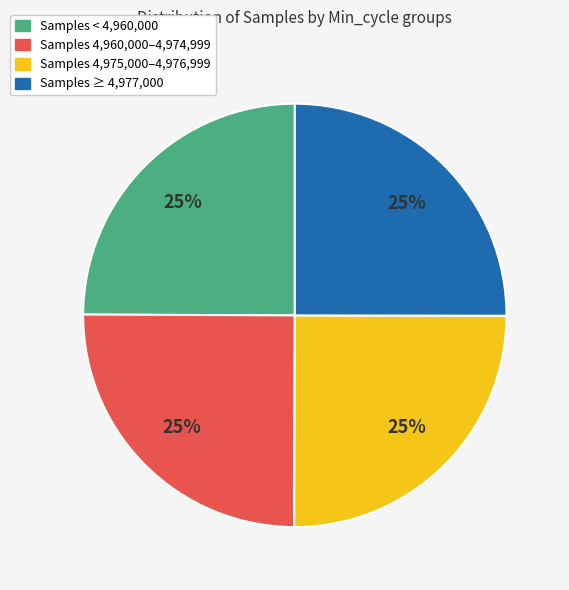

Does any single category account for the majority?

No